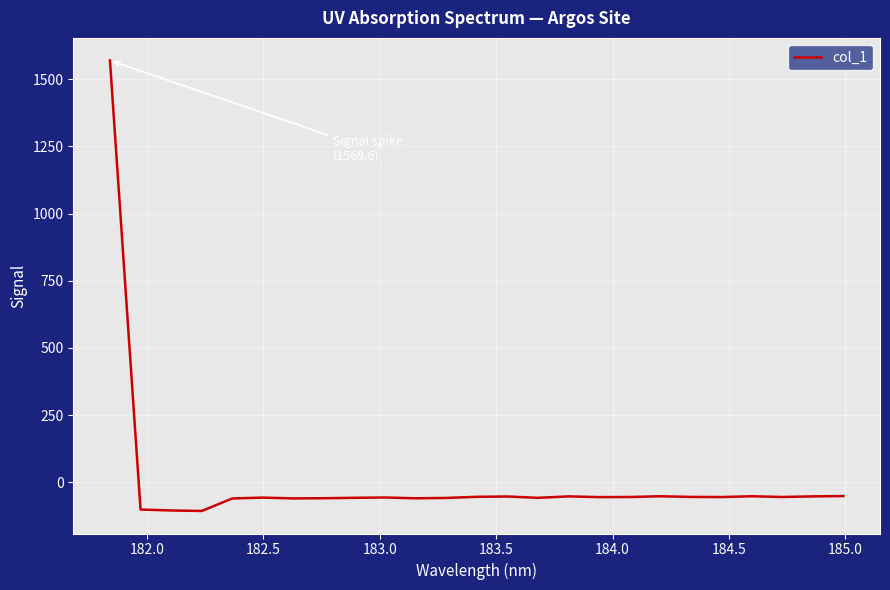

Does the chart have visible grid lines?

Yes